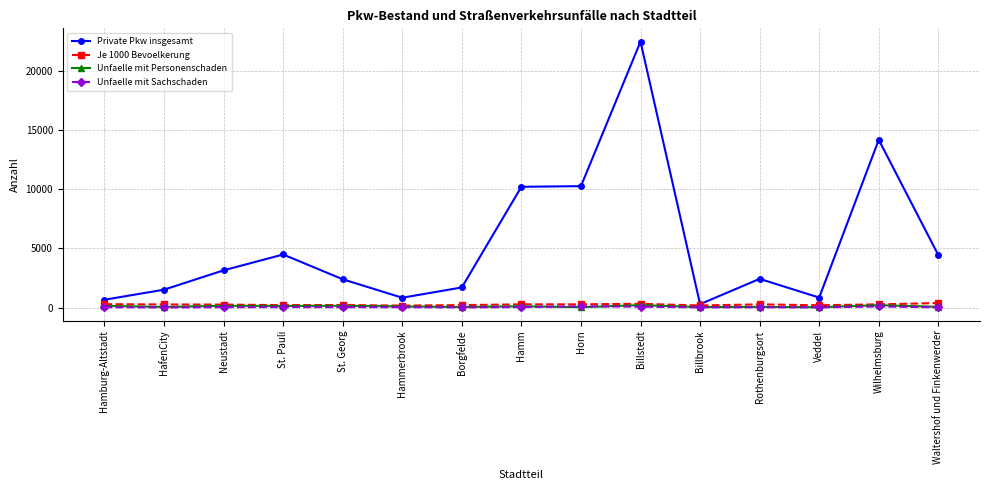

At which category is the sum across all series the highest?

Billstedt